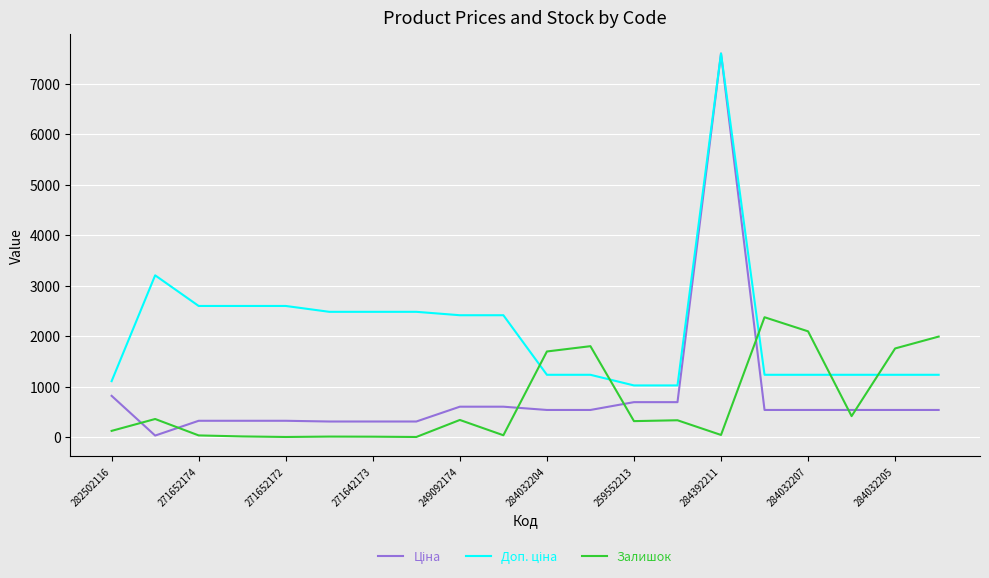

At which category is the sum across all series the highest?

284392211